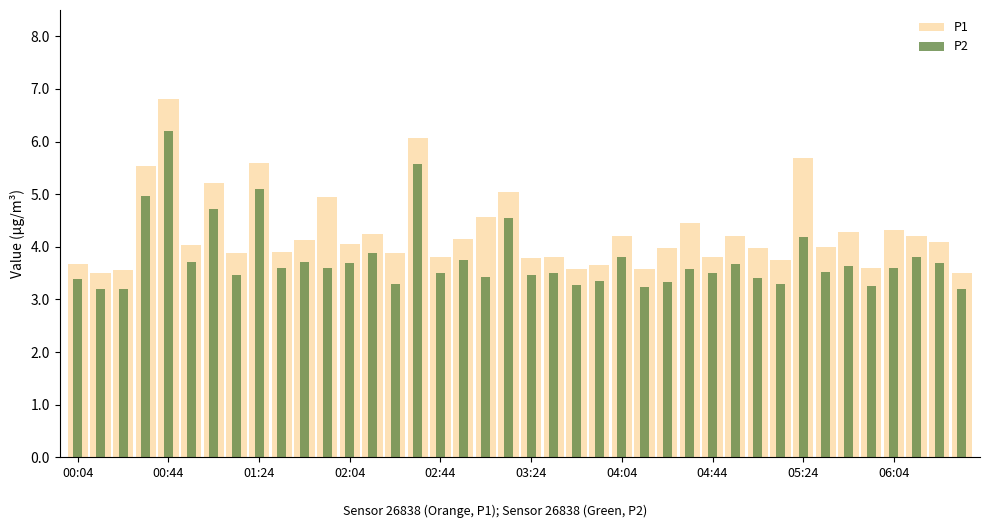

What is the value of the P1 bar at the 39th from the left?

4.1